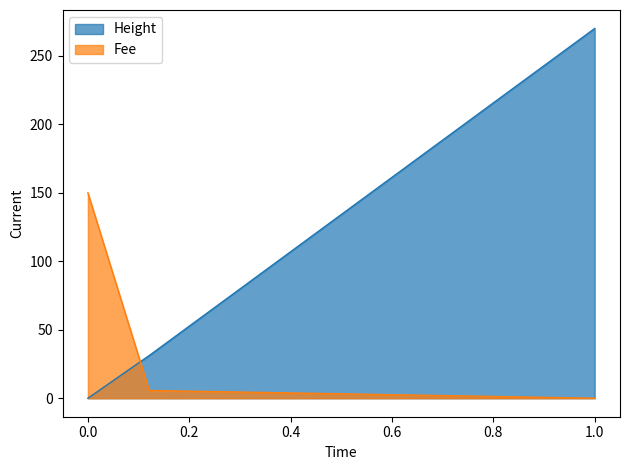

List the series in order of their overall mean, lowest first.

Fee, Height